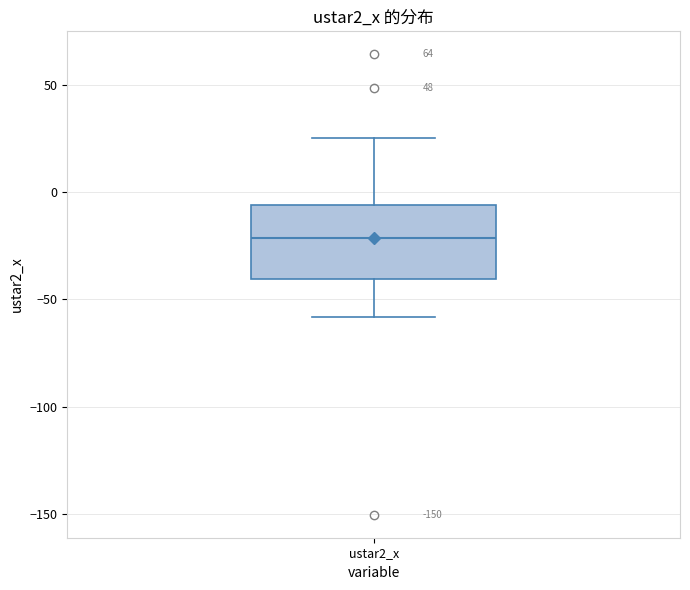

Read this box plot against the y-axis: the position of the median line, the range covered by the box, and the ends of both whiskers. The values are not printed on the chart, so give them approximately, as read against the axis.

median -20, box -40 to -5, whiskers -60 to 25